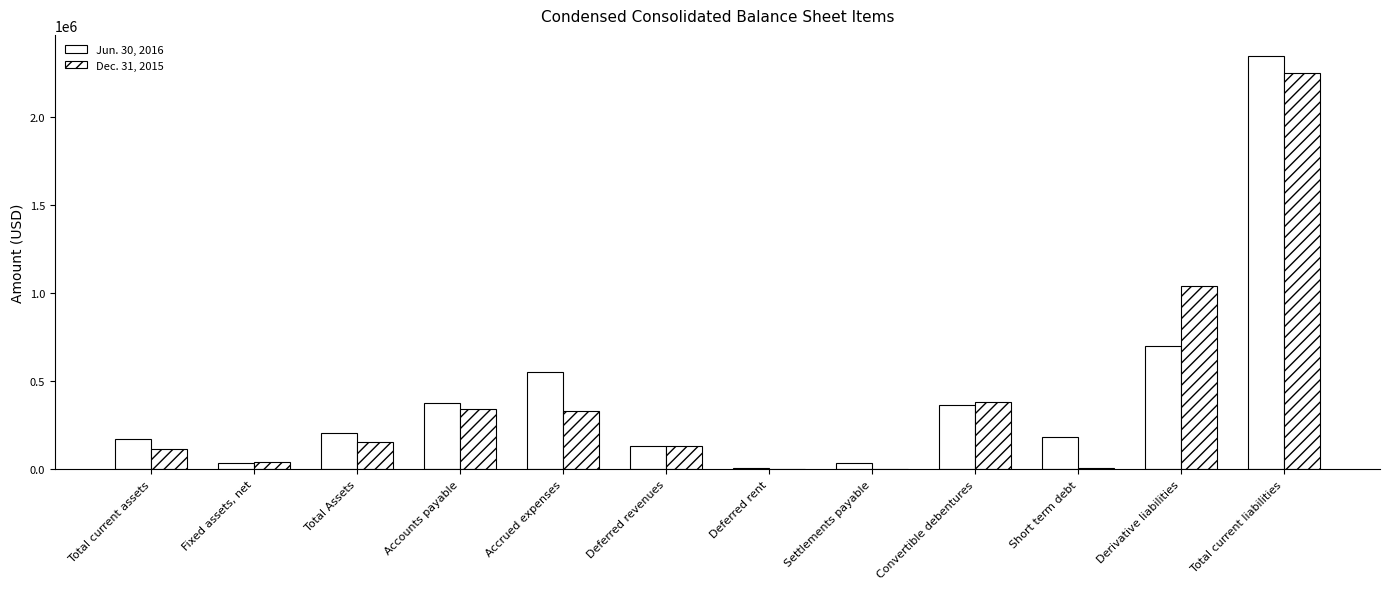

True or false: Jun. 30, 2016 has a value of 159554 at Convertible debentures.

False